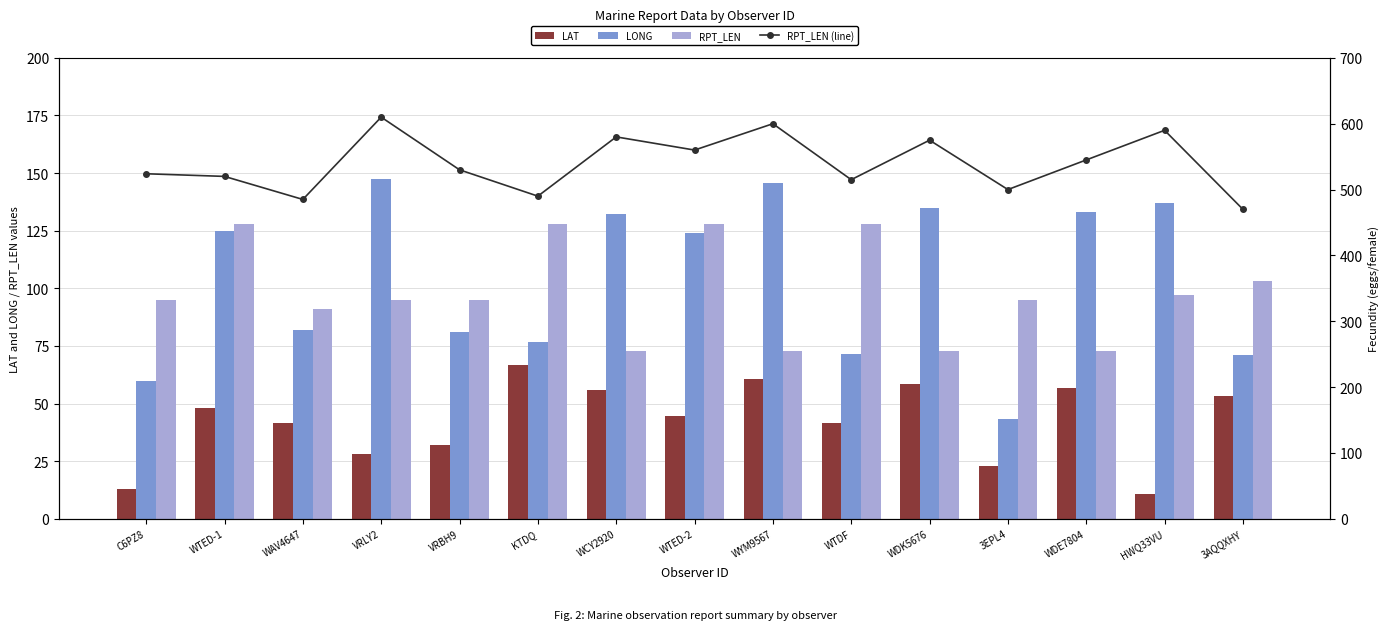

Between WDE7804 and VRBH9, which is larger?

WDE7804